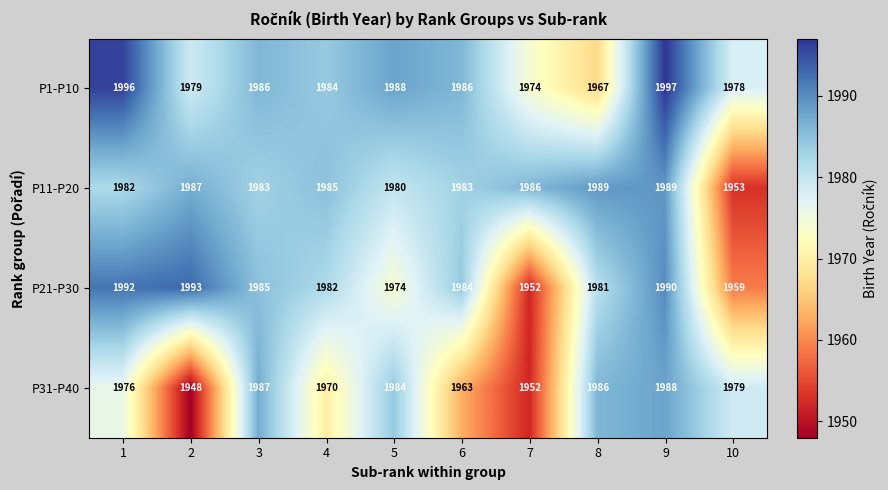

Rank the series at 2 from highest to lowest value.

P21-P30, P11-P20, P1-P10, P31-P40